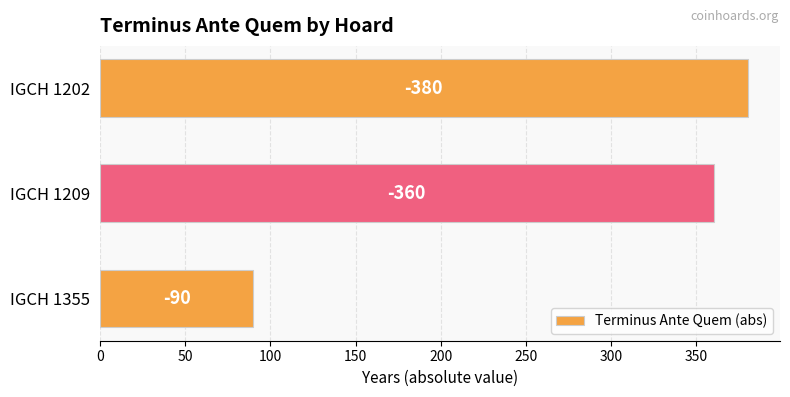

Does the chart contain any negative values?

No